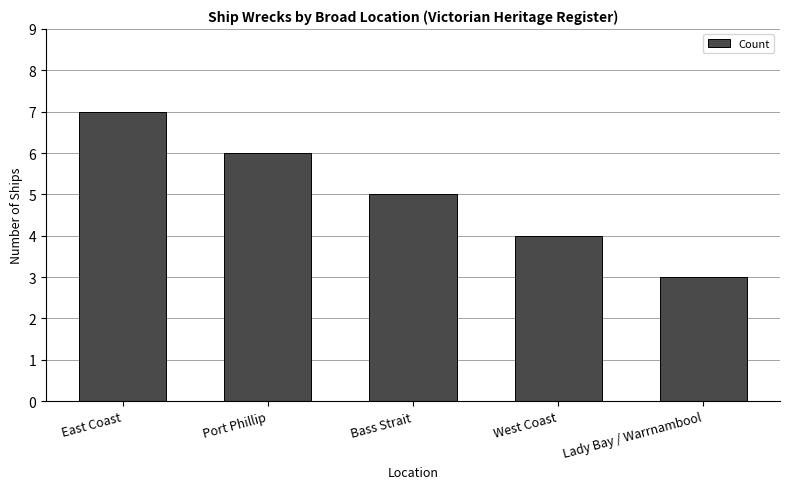

Reading left to right, extract all data points from this chart.

7	6	5	4	3